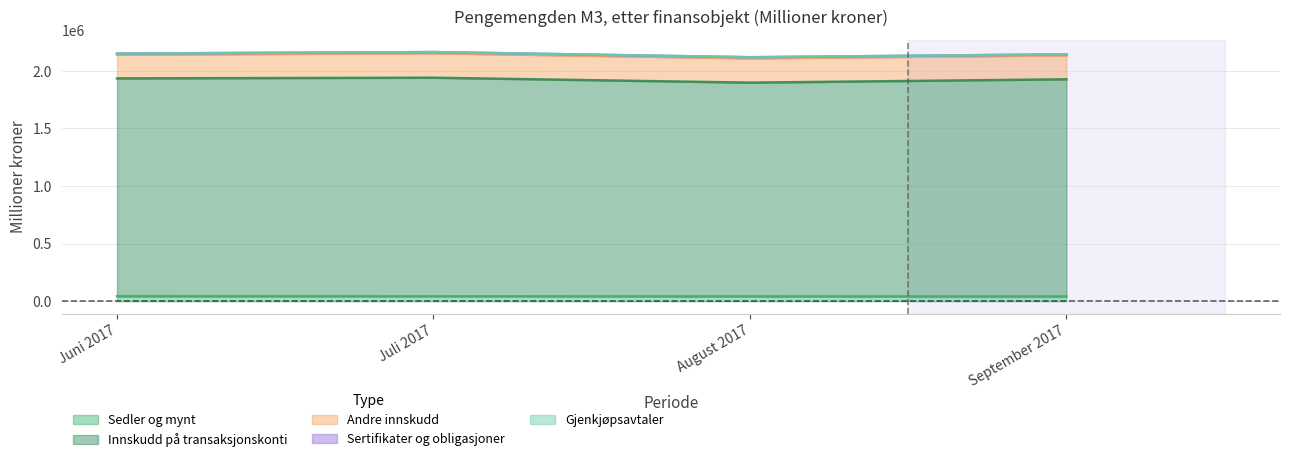

Which series has the largest range (max minus min)?

Innskudd på transaksjonskonti